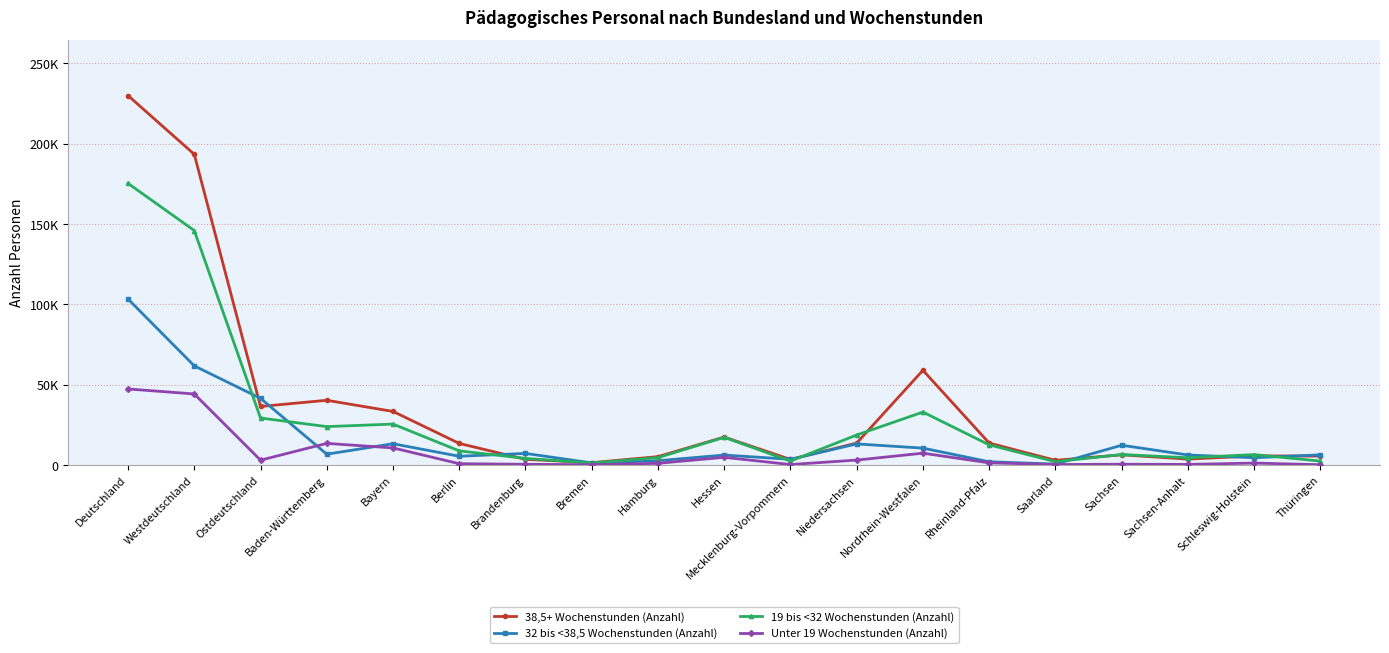

Between Brandenburg and Sachsen, which series saw the biggest shift?

32 bis <38,5 Wochenstunden (Anzahl)